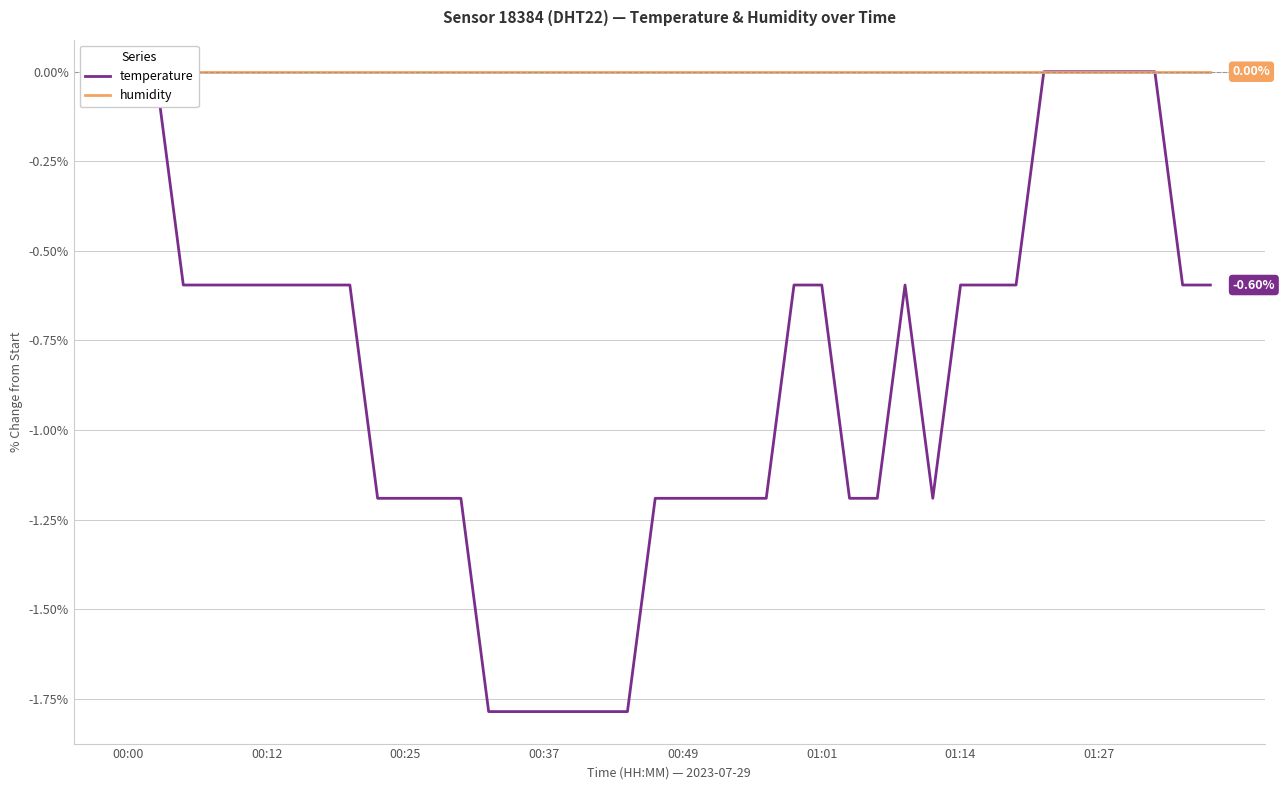

Which series has the largest total across all categories?

humidity